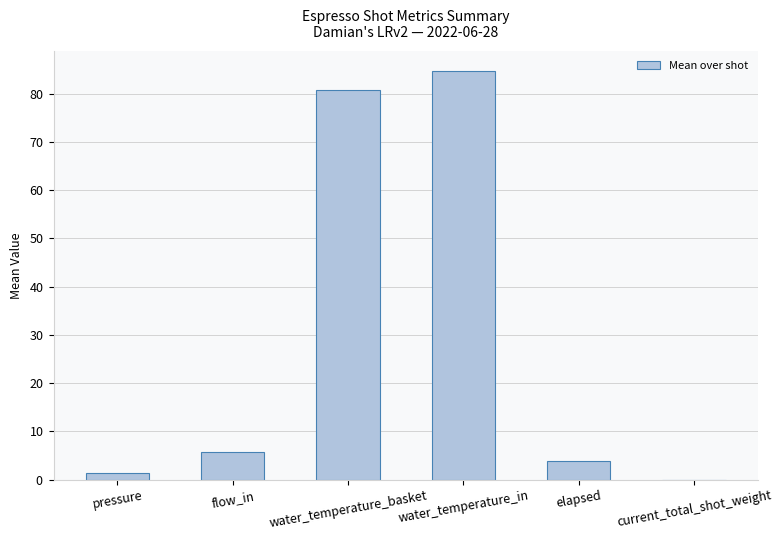

What is the sum of the values at current_total_shot_weight and flow_in?

5.7